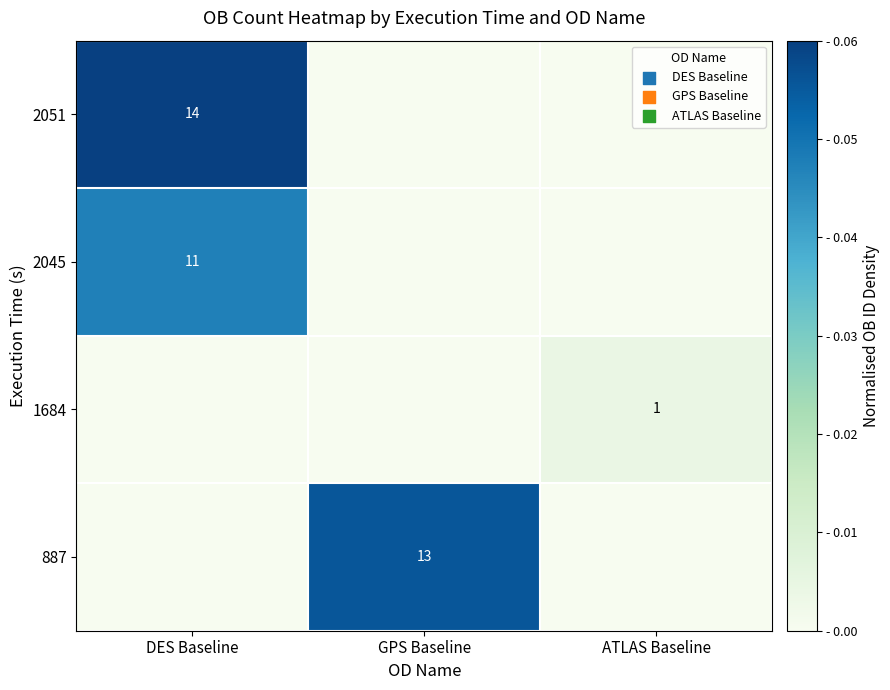

The 2051 series shows 10 at DES Baseline. True or false?

False